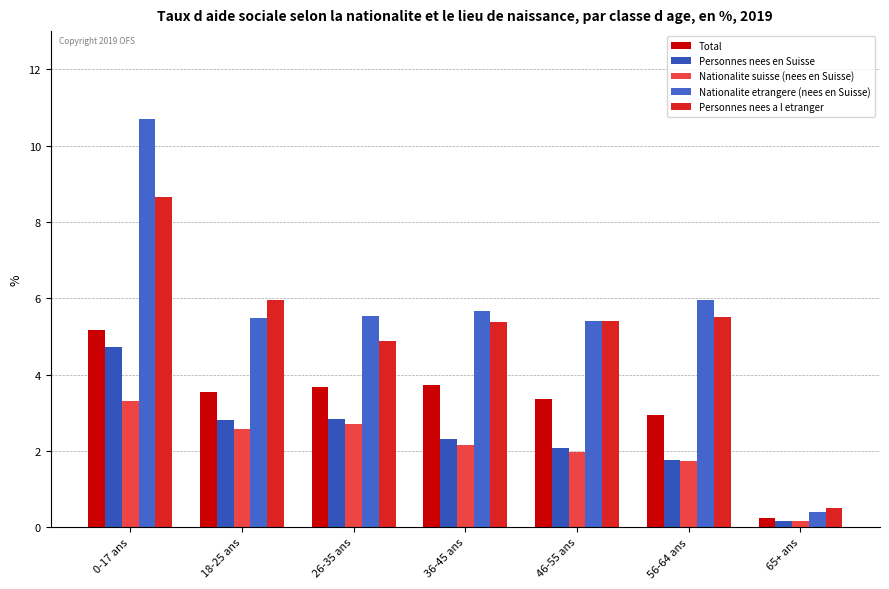

Which series has the largest range (max minus min)?

Nationalite etrangere (nees en Suisse)